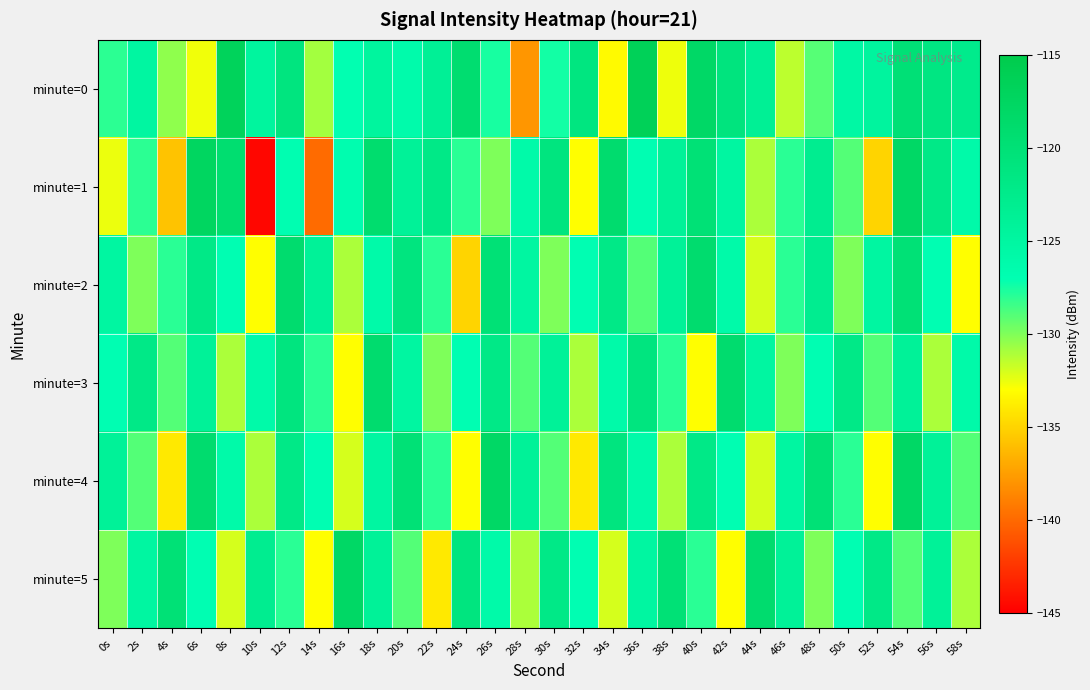

Between 46s and 48s, which series saw the biggest shift?

minute=5